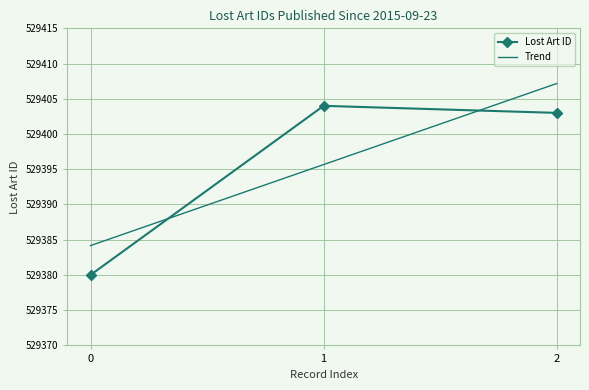

What is the value of the Lost Art ID point at the 2nd from the left?

529404